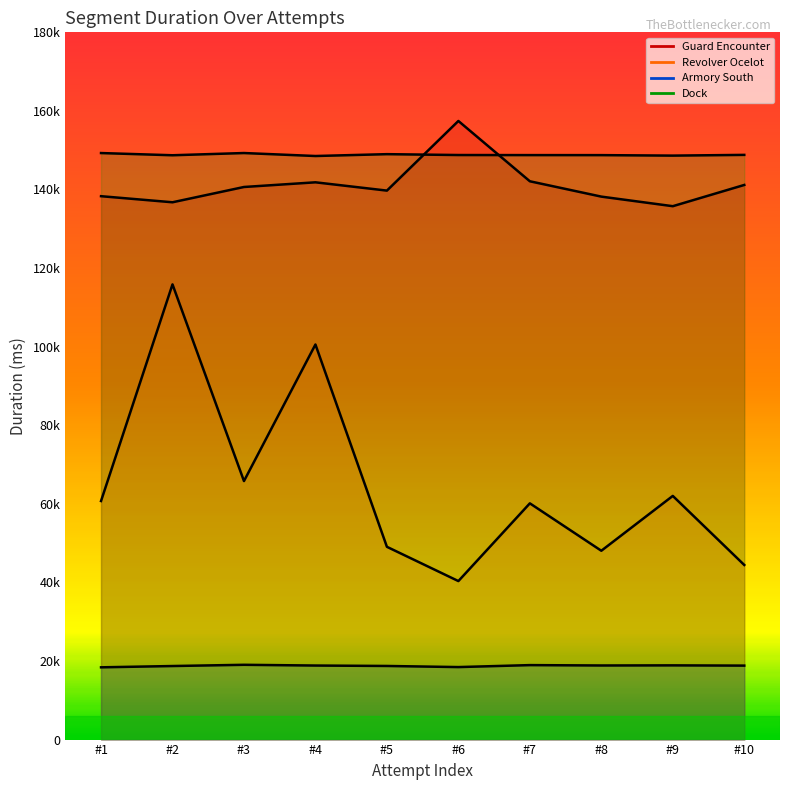

Which label corresponds to the smallest value in the chart?

#1